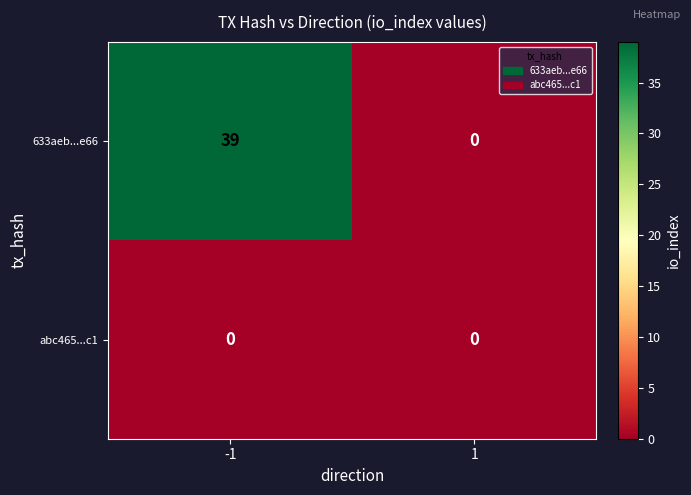

List the series in order of their peak value, highest first.

633aeb...e66, abc465...c1